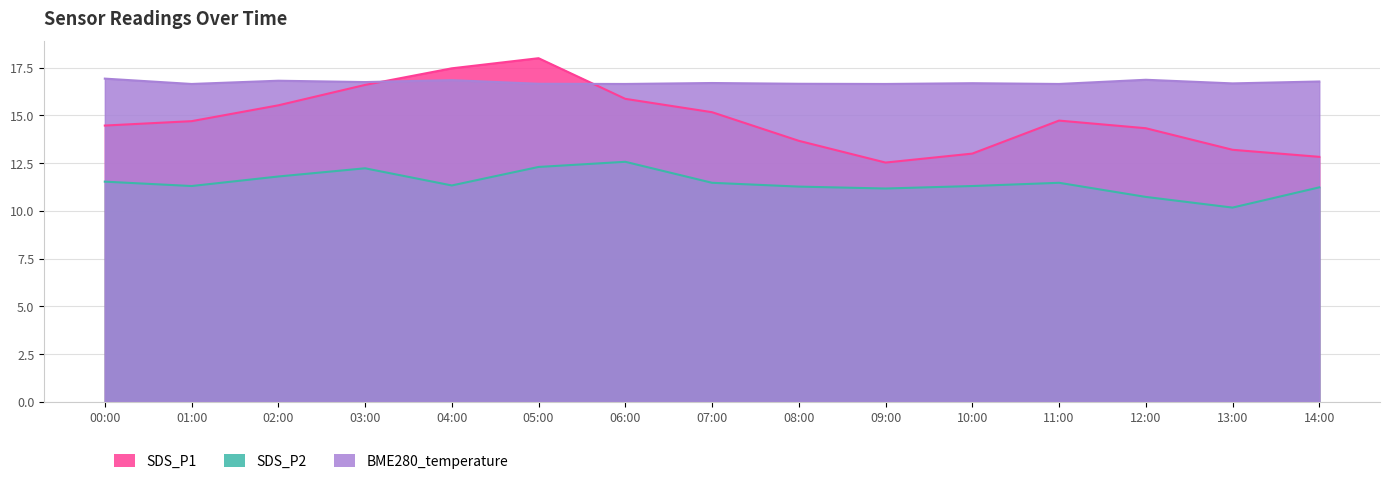

Which label corresponds to the smallest value in the chart?

13:00